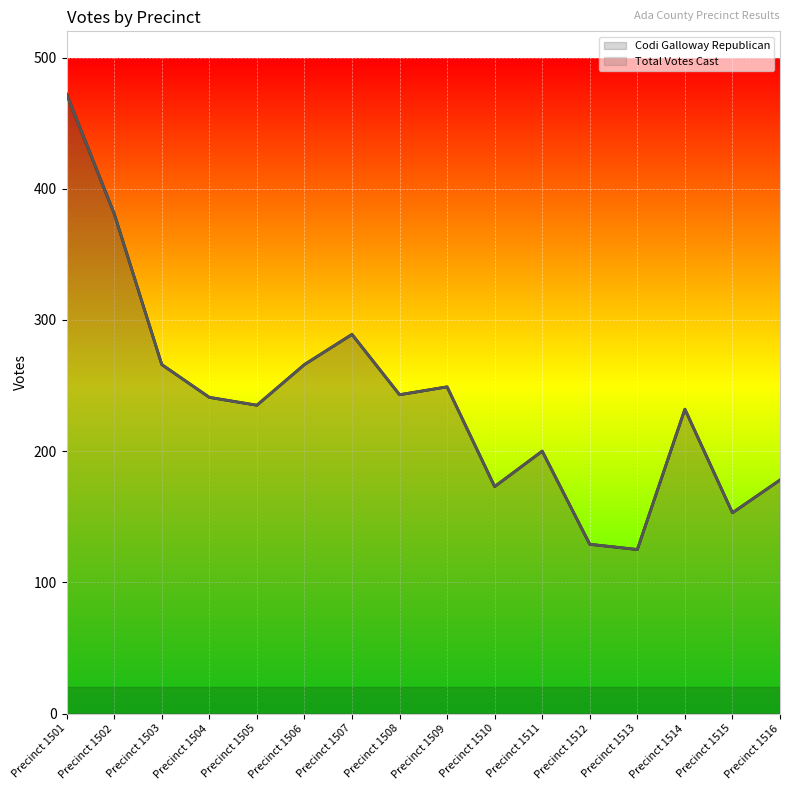

Reading right to left, what are all the values shown in this chart?

Codi Galloway Republican: 178	153	232	125	129	200	173	249	243	289	266	235	241	266	381	472
Total Votes Cast: 178	153	232	125	129	200	173	249	243	289	266	235	241	266	381	472